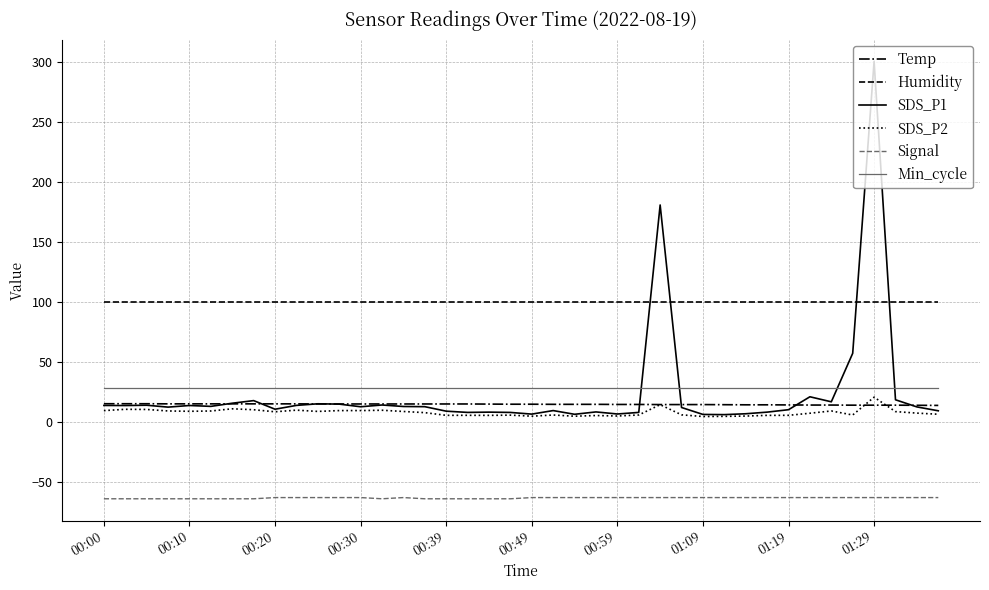

True or false: Min_cycle and Temp cross at least once.

False